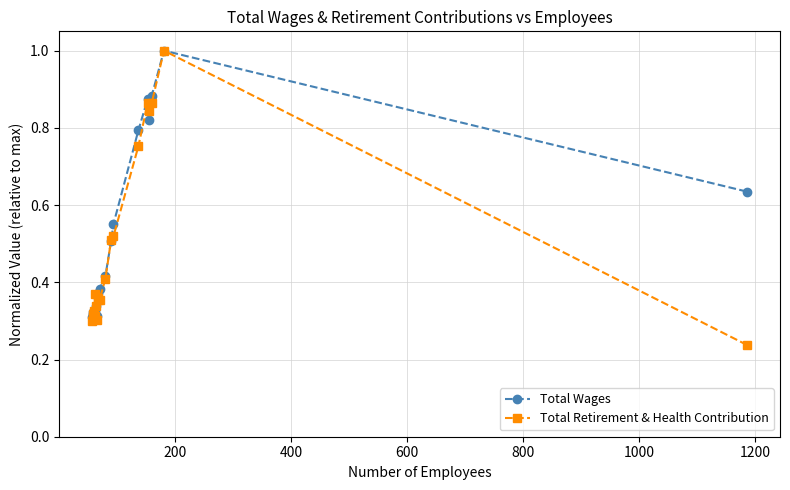

What is the maximum value for Total Retirement & Health Contribution?

1.0